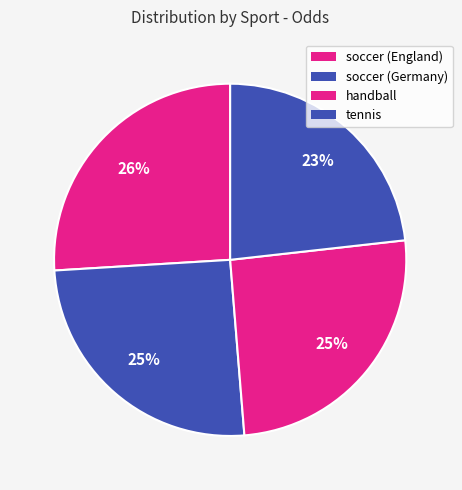

To the nearest percent, what is the difference between the handball and tennis slice percentages?

2%